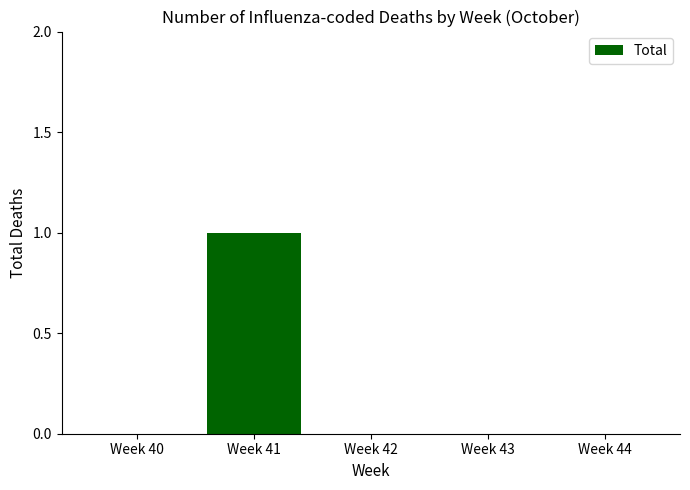

How many categories are shown in the chart?

5